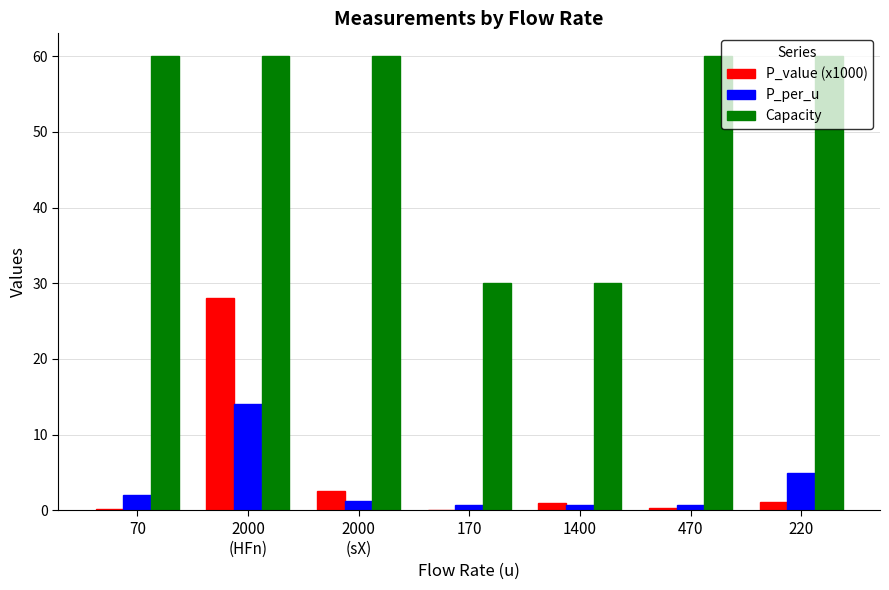

What is the highest value of the P_per_u series?

14.0